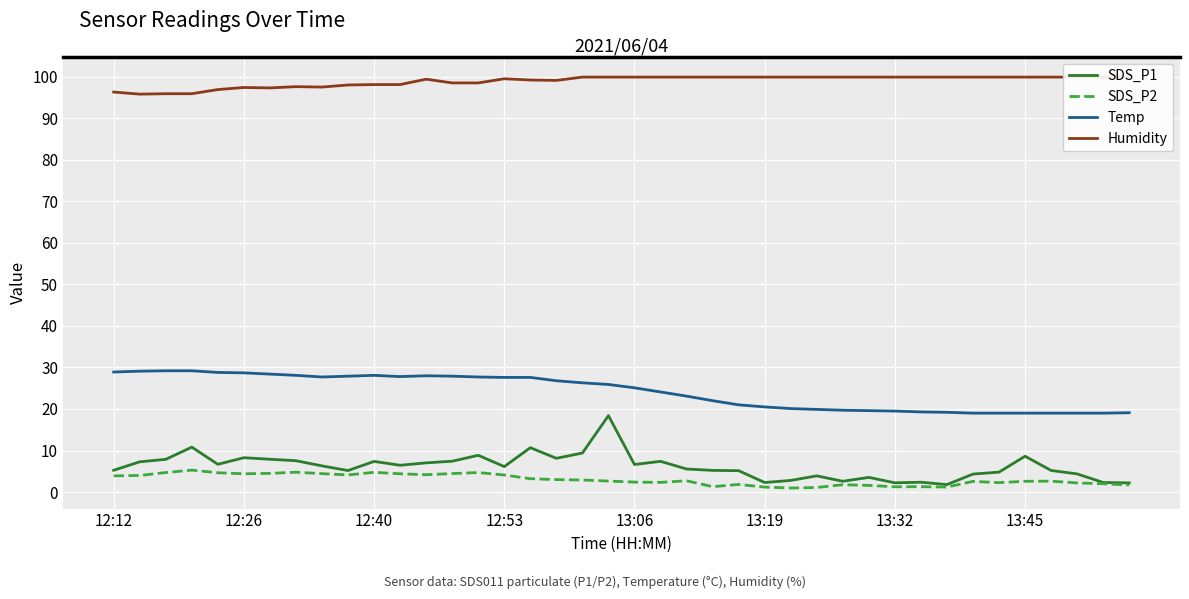

True or false: SDS_P1 and SDS_P2 cross at least once.

False